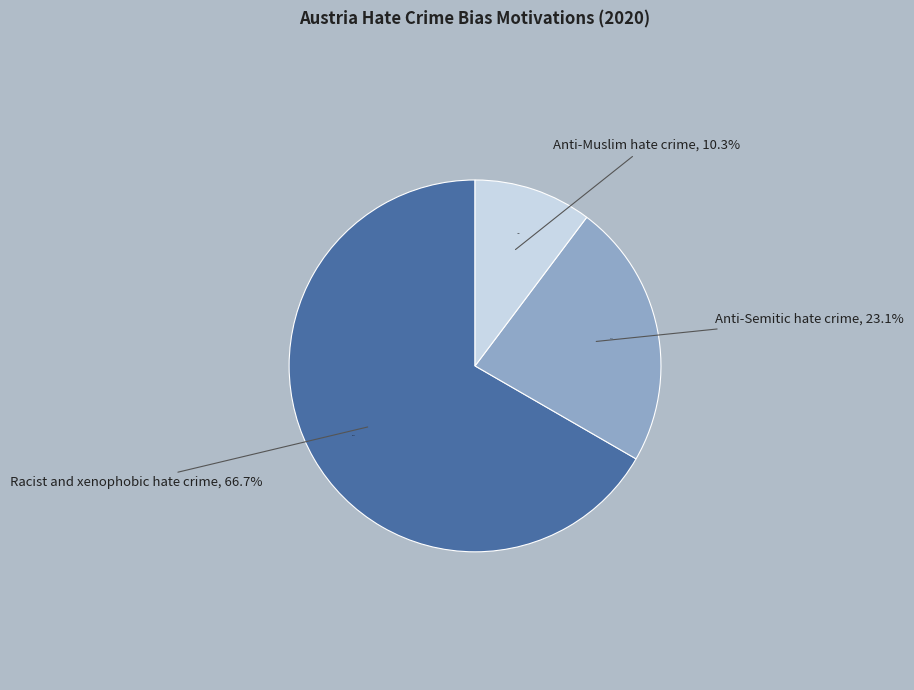

True or false: Anti-Muslim hate crime accounts for 10% of the total.

True